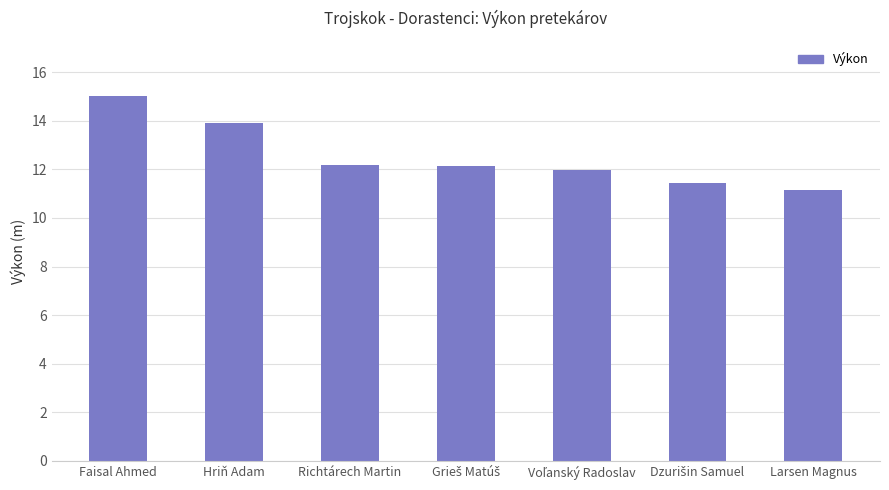

What is the value of the 1st bar from the left?

15.0